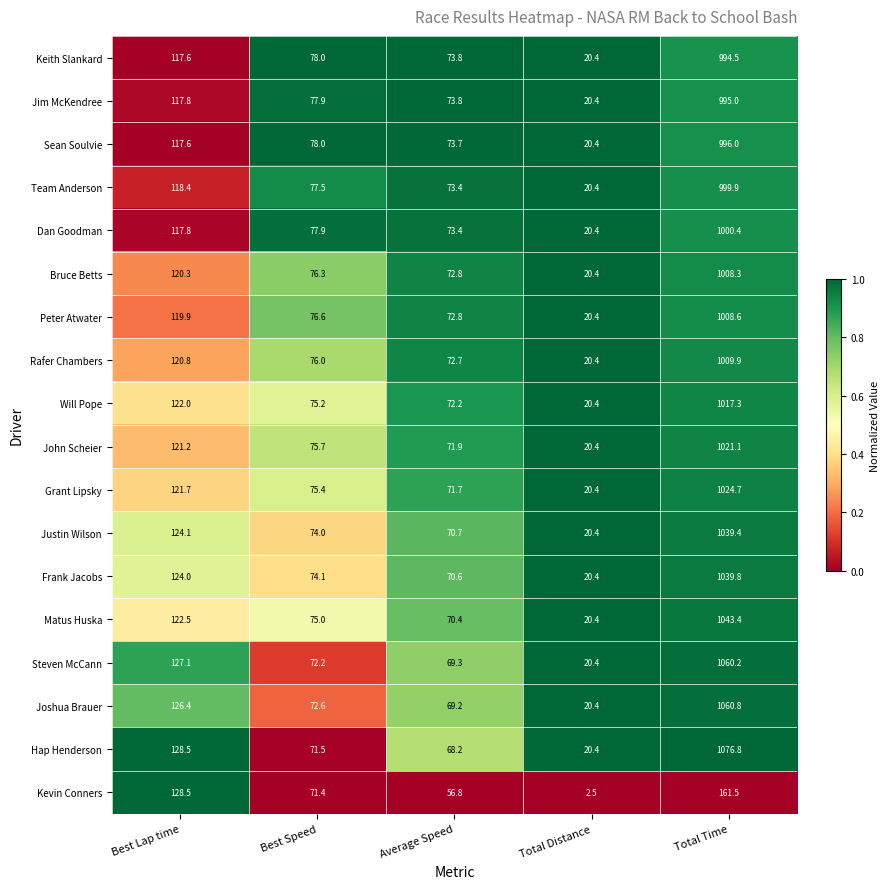

At which category is the sum across all series the highest?

Total Time